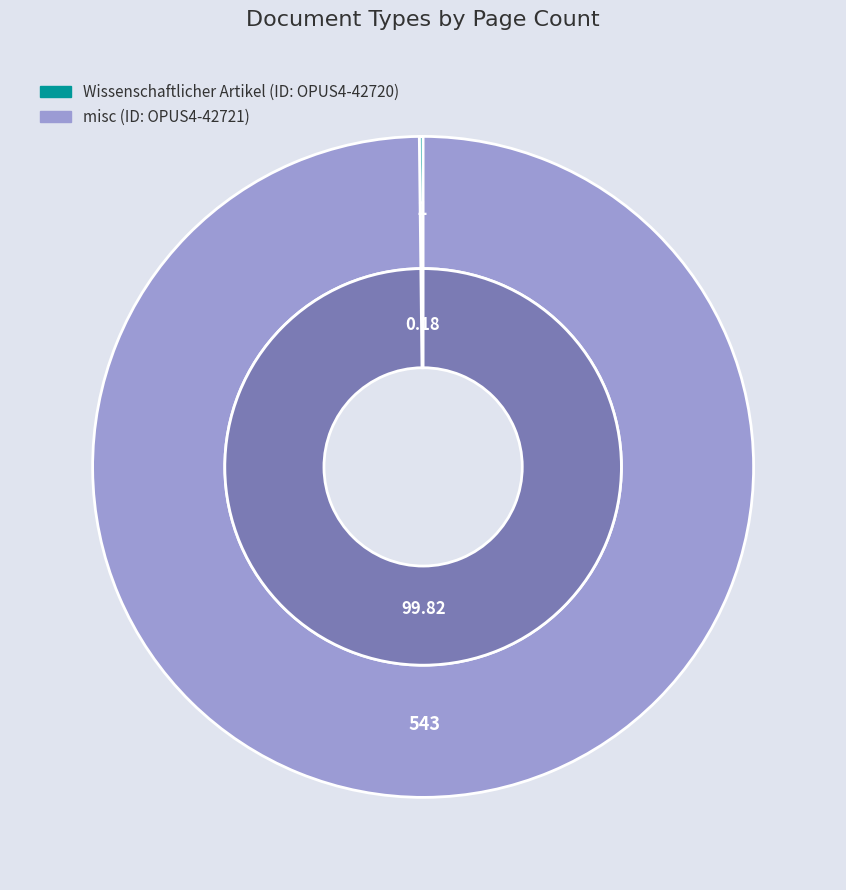

Approximately how many times larger is the value at misc compared to Wissenschaftlicher Artikel?

543.0